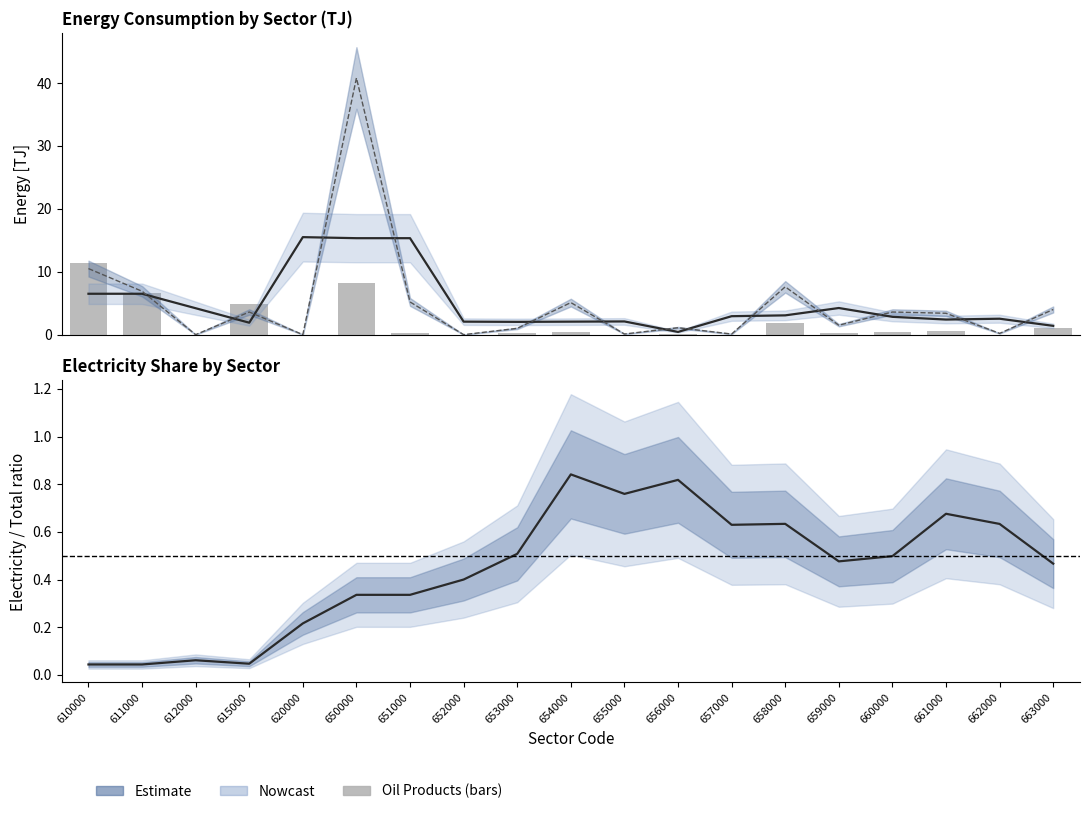

Is it true that Oil Products equals 8.2 at 650000?

True